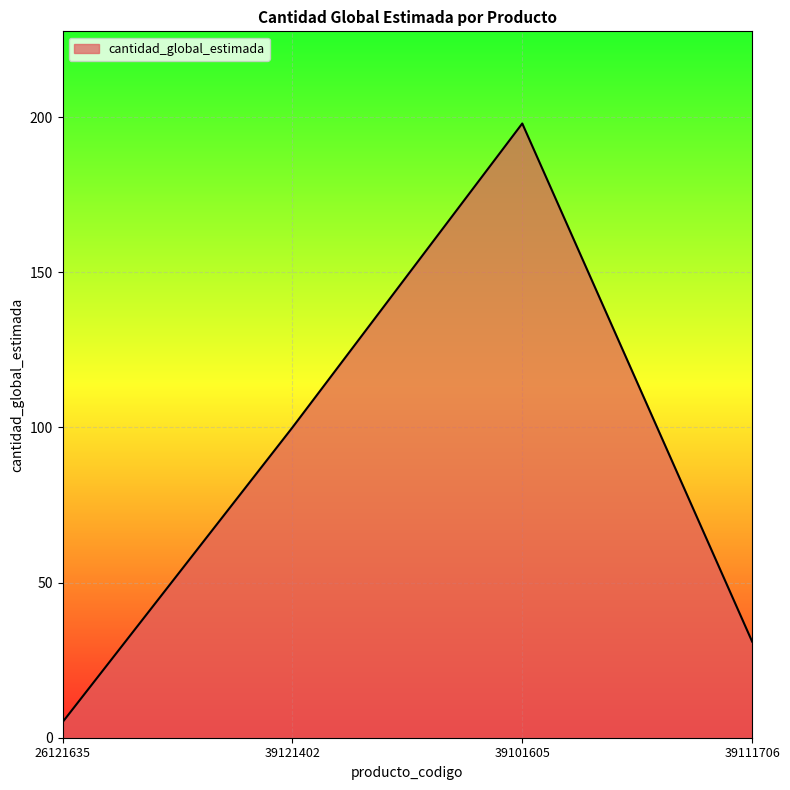

Between 26121635 and 39121402, which is larger?

39121402